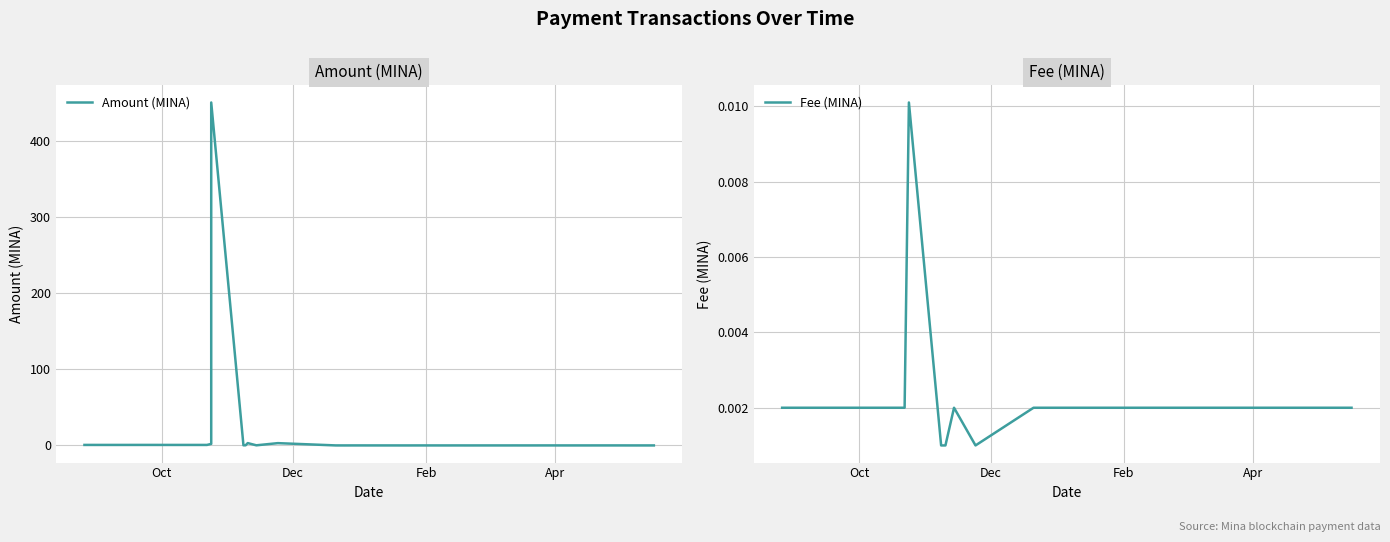

What are all the series names shown in the legend?

Amount (MINA), Fee (MINA)